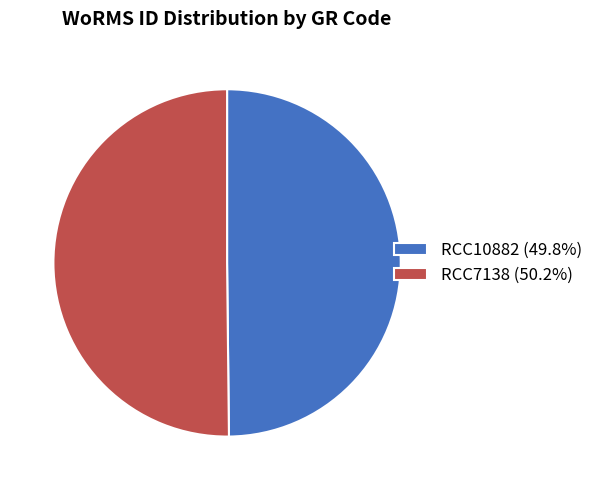

What is the ratio of the value at RCC10882 (49.8%) to the value at RCC7138 (50.2%)?

1.0